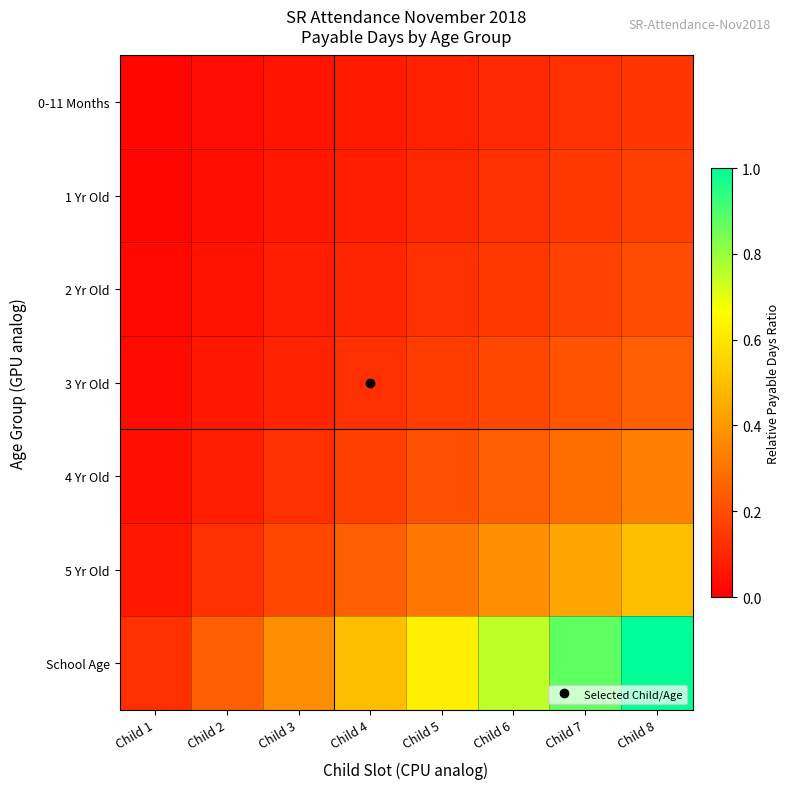

Reading right to left, extract all data points from this chart.

0-11 Months: Child 8=0.1	Child 7=0.1	Child 6=0.1	Child 5=0.1	Child 4=0.1	Child 3=0.1	Child 2=0.0	Child 1=0.0
1 Yr Old: Child 8=0.2	Child 7=0.1	Child 6=0.1	Child 5=0.1	Child 4=0.1	Child 3=0.1	Child 2=0.0	Child 1=0.0
2 Yr Old: Child 8=0.2	Child 7=0.2	Child 6=0.2	Child 5=0.1	Child 4=0.1	Child 3=0.1	Child 2=0.1	Child 1=0.0
3 Yr Old: Child 8=0.3	Child 7=0.2	Child 6=0.2	Child 5=0.2	Child 4=0.1	Child 3=0.1	Child 2=0.1	Child 1=0.0
4 Yr Old: Child 8=0.3	Child 7=0.3	Child 6=0.3	Child 5=0.2	Child 4=0.2	Child 3=0.1	Child 2=0.1	Child 1=0.0
5 Yr Old: Child 8=0.5	Child 7=0.4	Child 6=0.4	Child 5=0.3	Child 4=0.3	Child 3=0.2	Child 2=0.1	Child 1=0.1
School Age: Child 8=1.0	Child 7=0.9	Child 6=0.8	Child 5=0.6	Child 4=0.5	Child 3=0.4	Child 2=0.2	Child 1=0.1